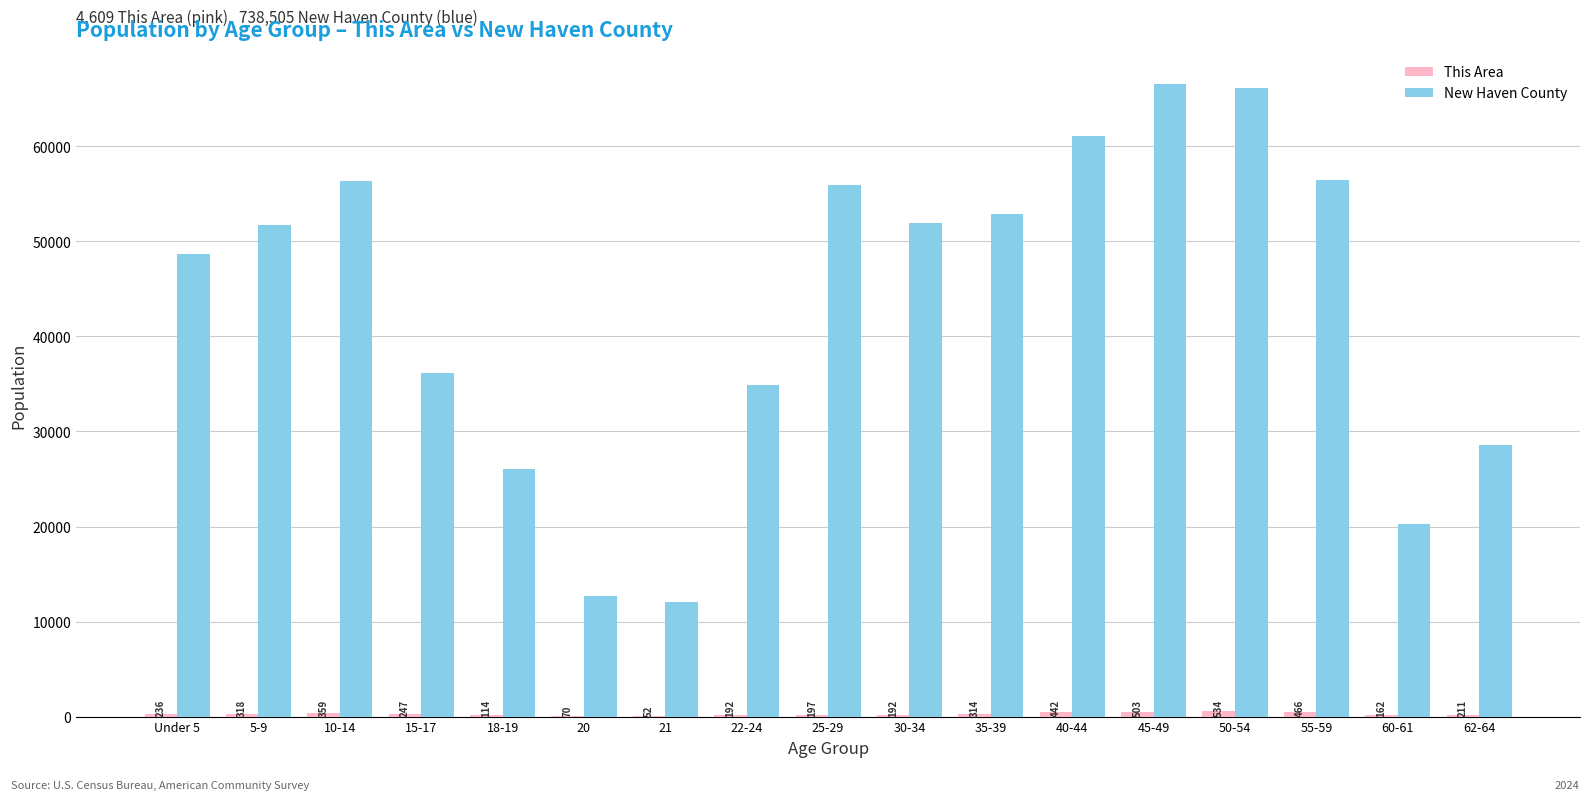

At which category is the sum across all series the highest?

45-49